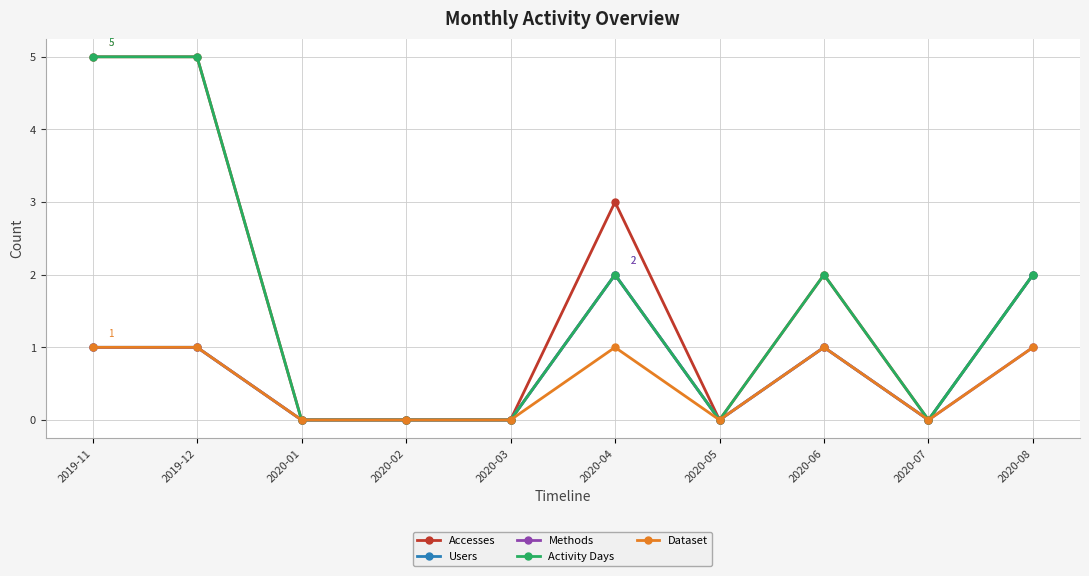

What is the label of the 9th point from the right?

2019-12